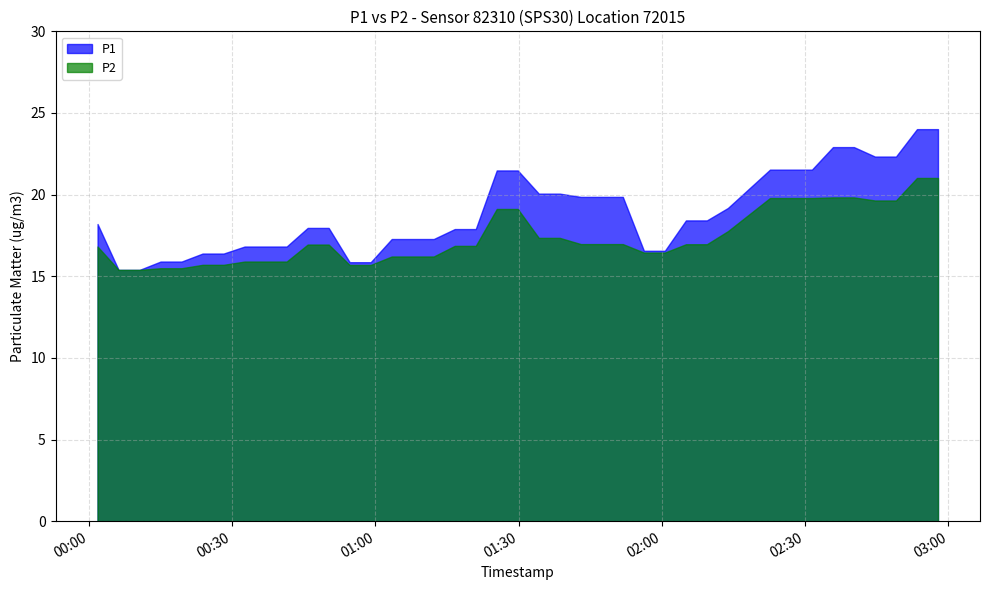

What value does the P2 series have at 3?

15.5